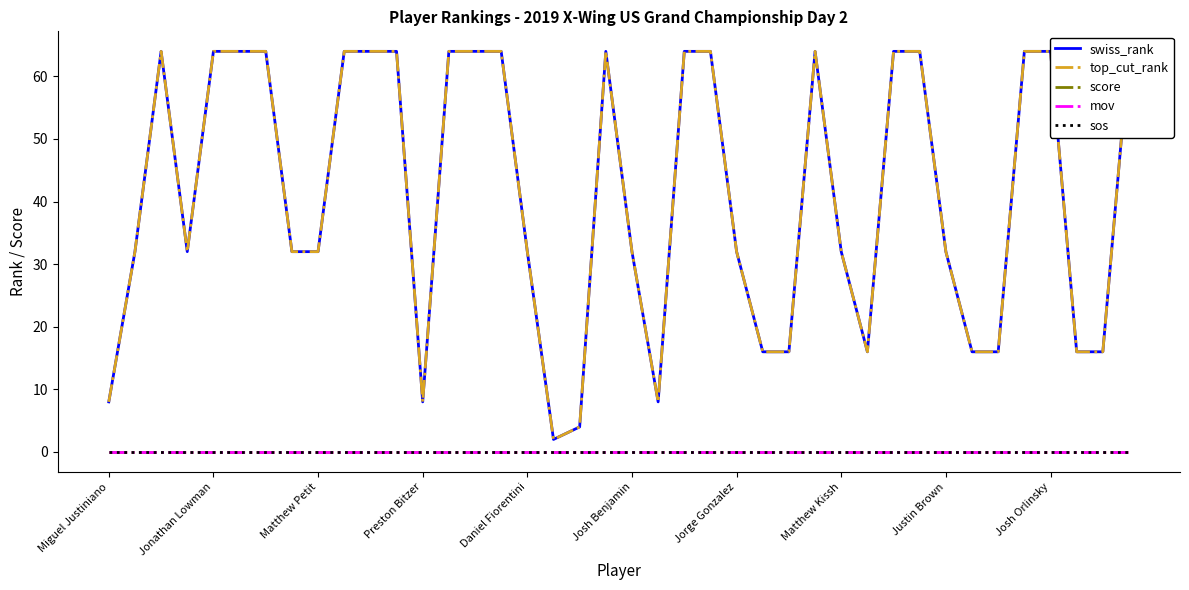

Rank the series by their maximum value, from lowest to highest.

score, mov, sos, swiss_rank, top_cut_rank